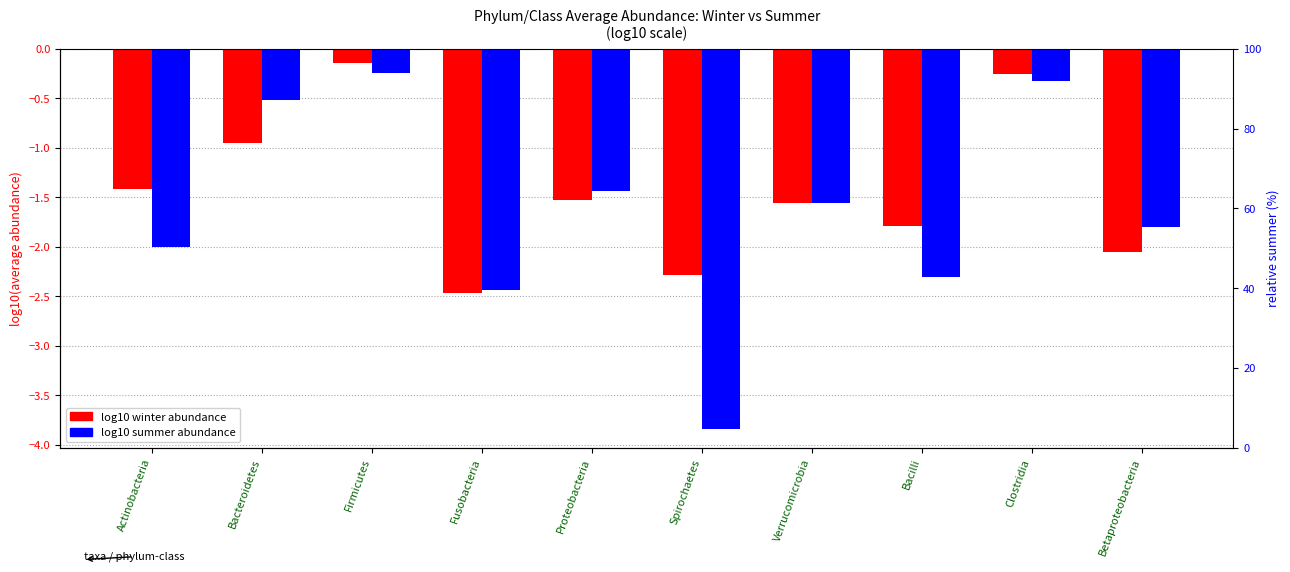

Which category has the lowest value in the log10 summer abundance series?

Spirochaetes